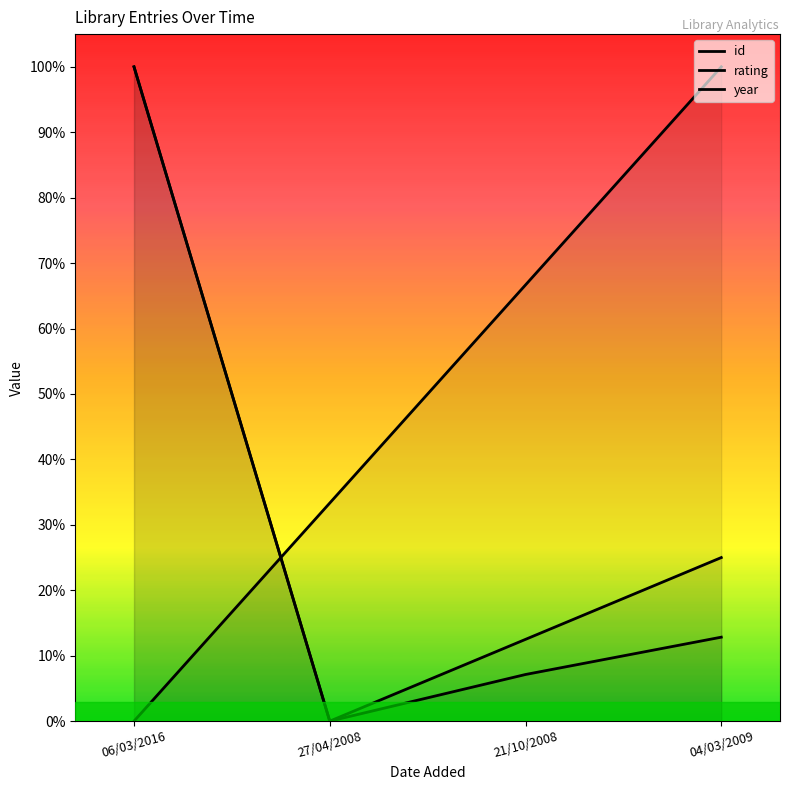

Where is the first local minimum for id?

27/04/2008